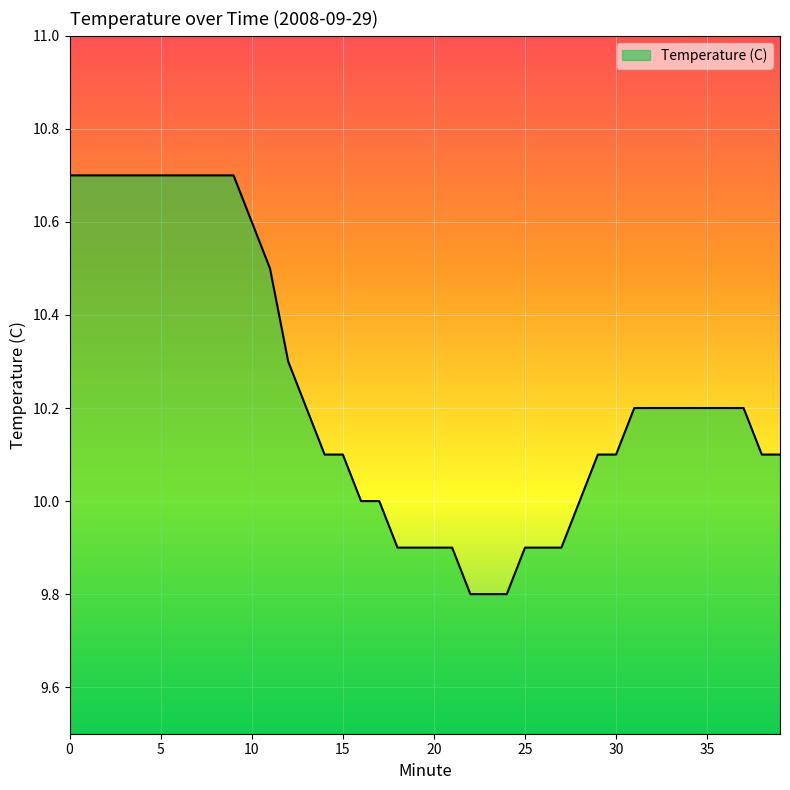

What is the greatest value displayed?

10.7